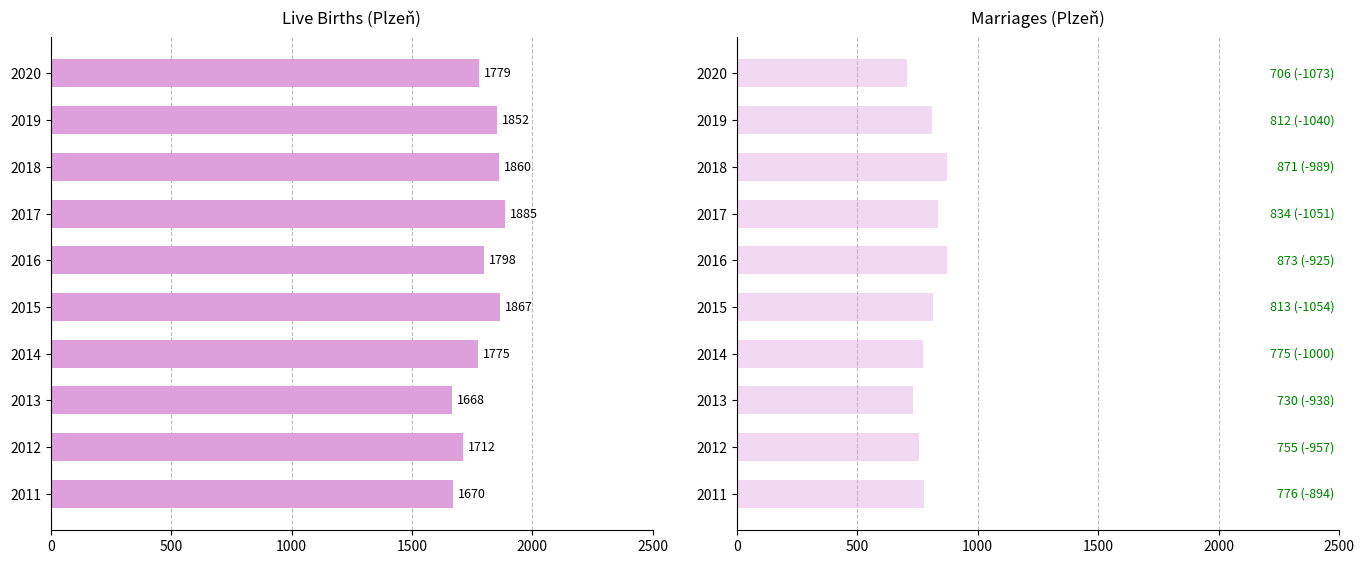

Are the bars horizontal?

Yes